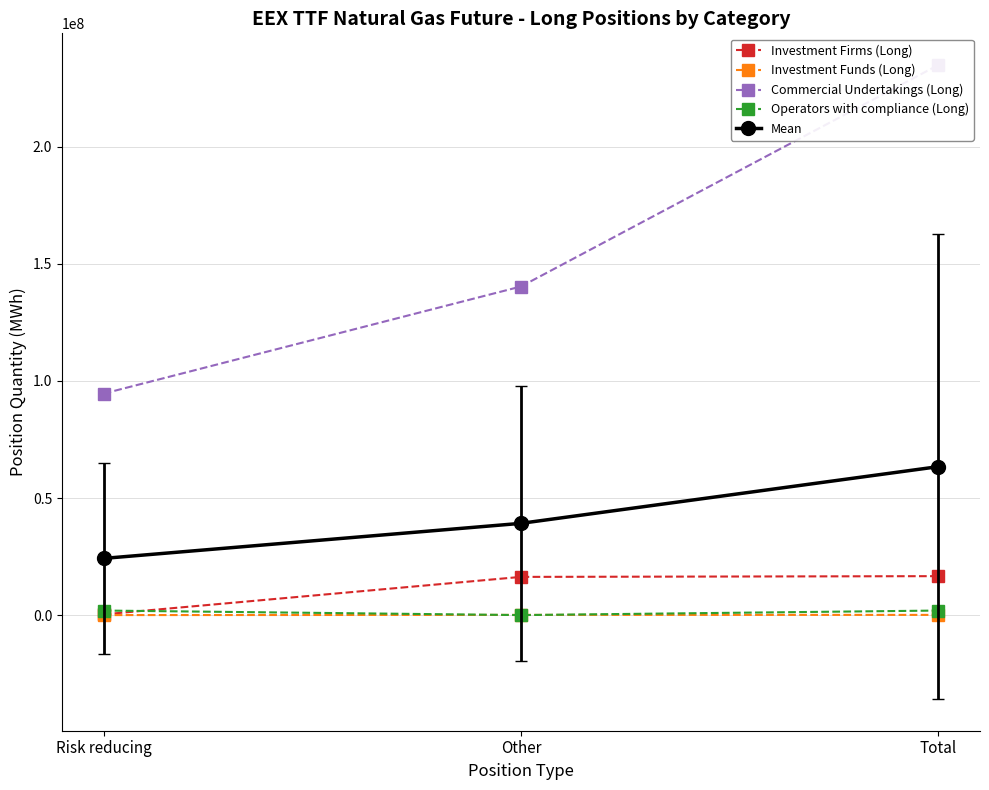

What is the label of the 2nd point from the right?

Other